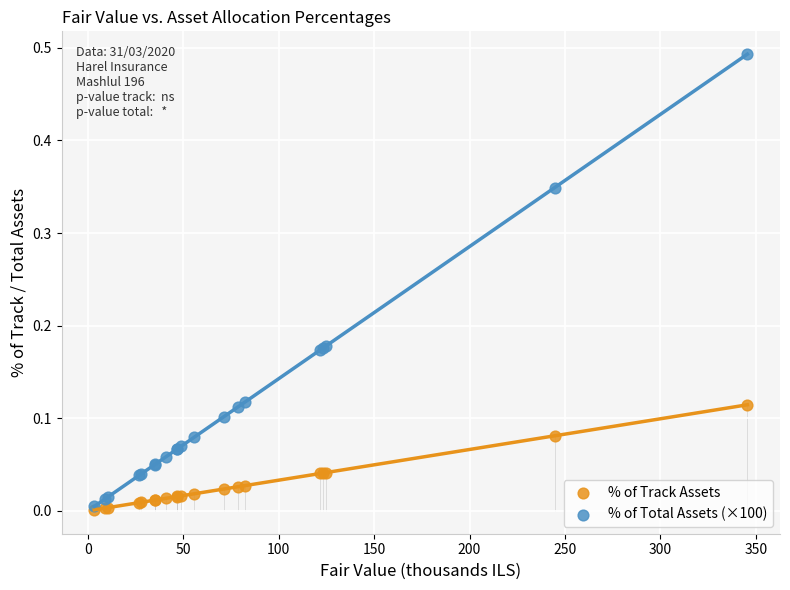

What are all the series names shown in the legend?

% of Track Assets, % of Total Assets (×100)